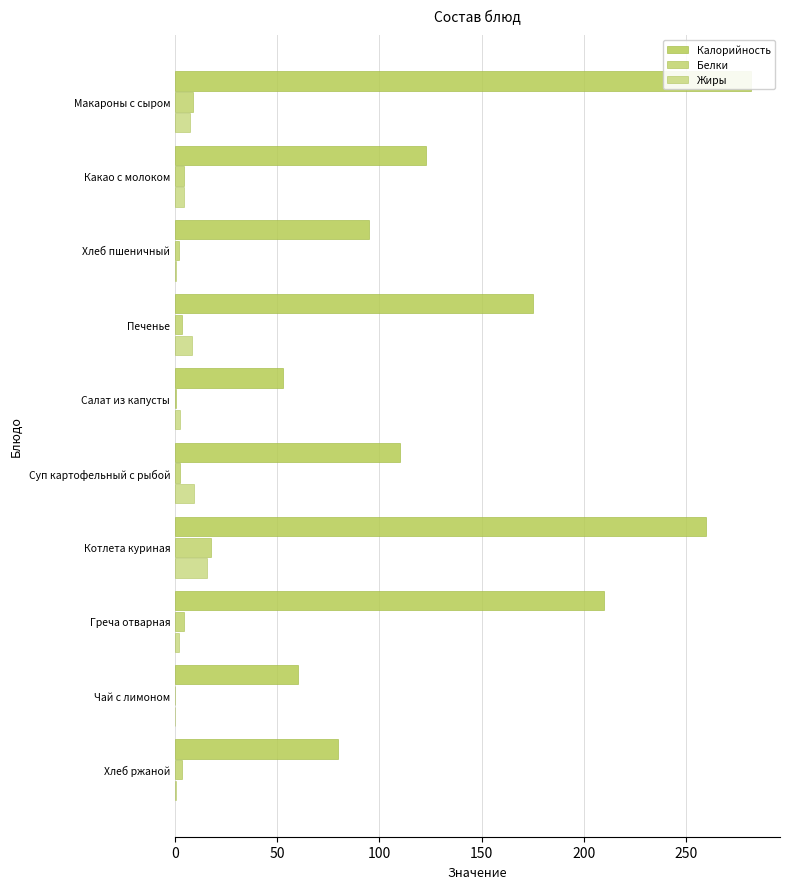

How many groups of bars are there?

10